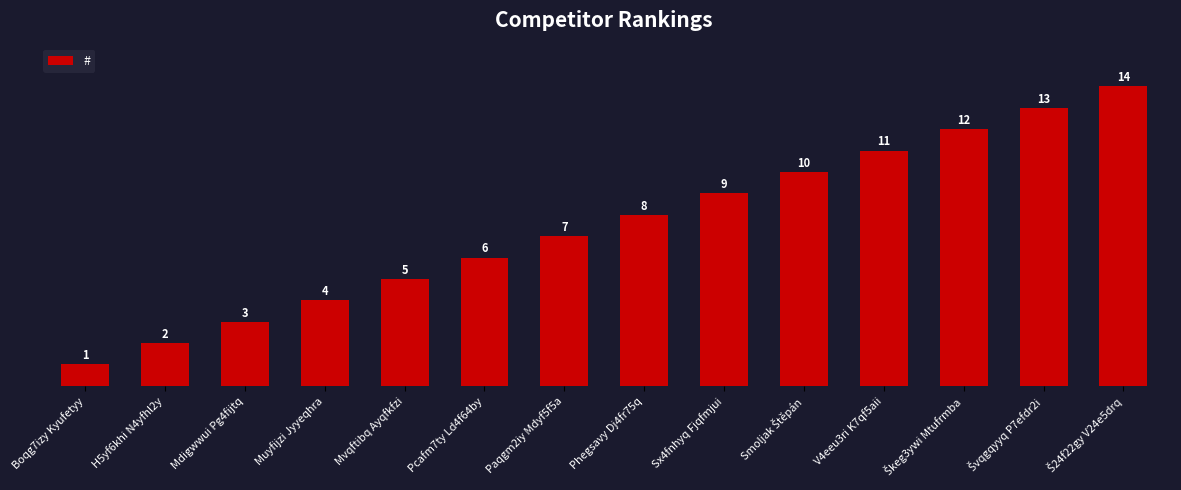

What is the value of the 7th bar from the left?

7